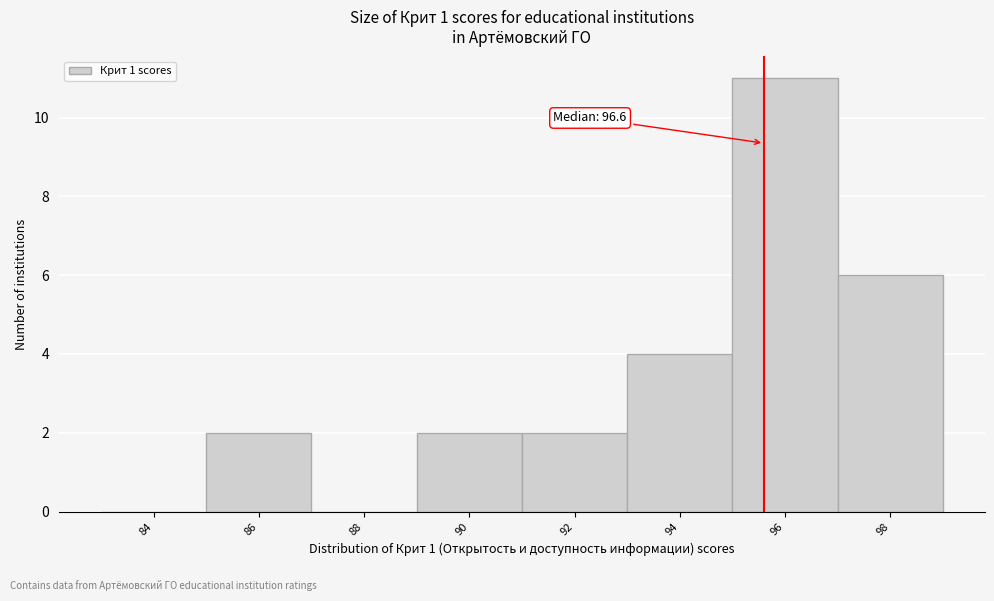

Reading left to right, what are all the values shown in this chart?

84=0	86=2	88=0	90=2	92=2	94=4	96=11	98=6